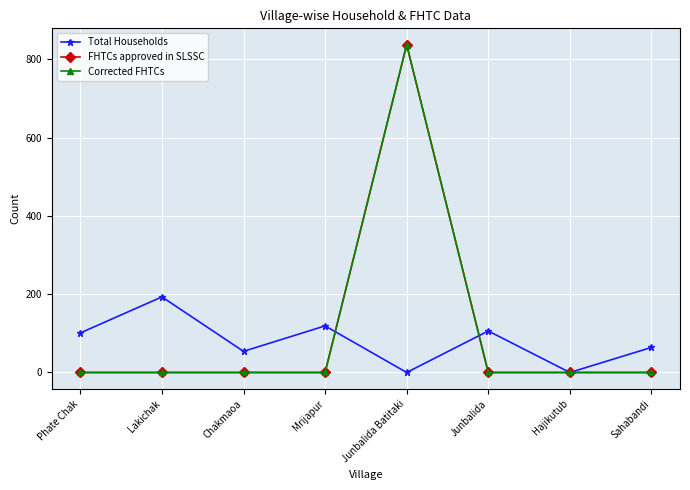

Count the number of categories in the chart.

8